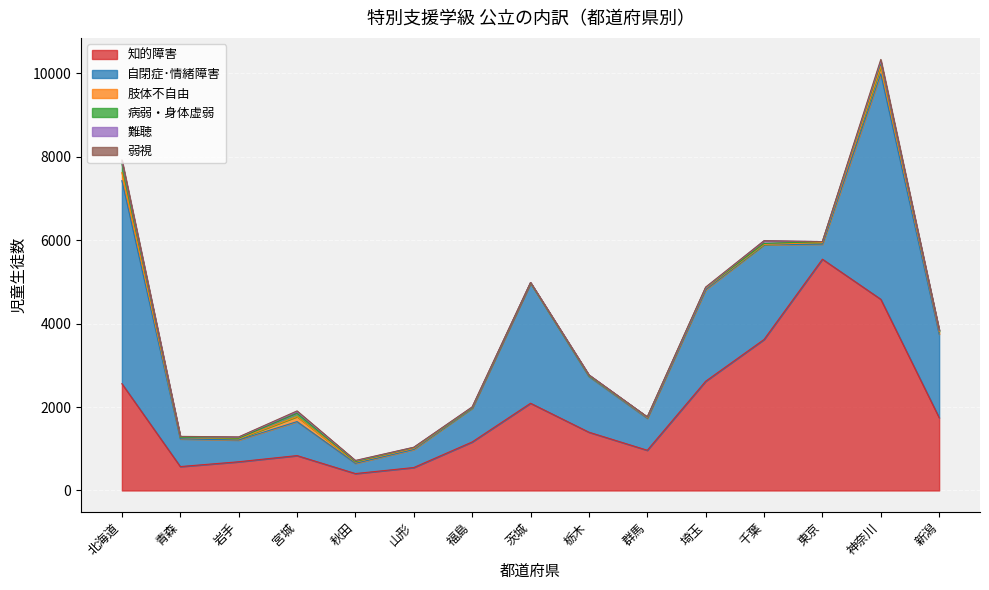

The value of 難聴 at 東京 is 33. True or false?

False